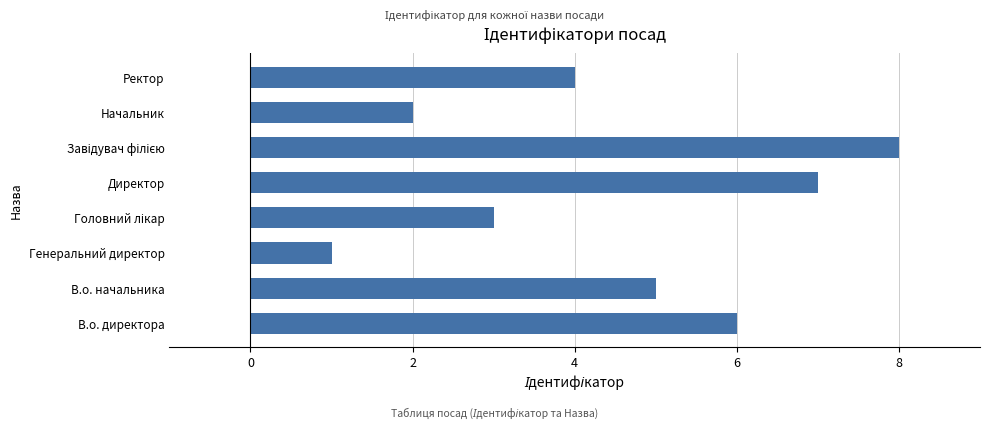

What is the change in value from В.о. директора to Директор?

+1